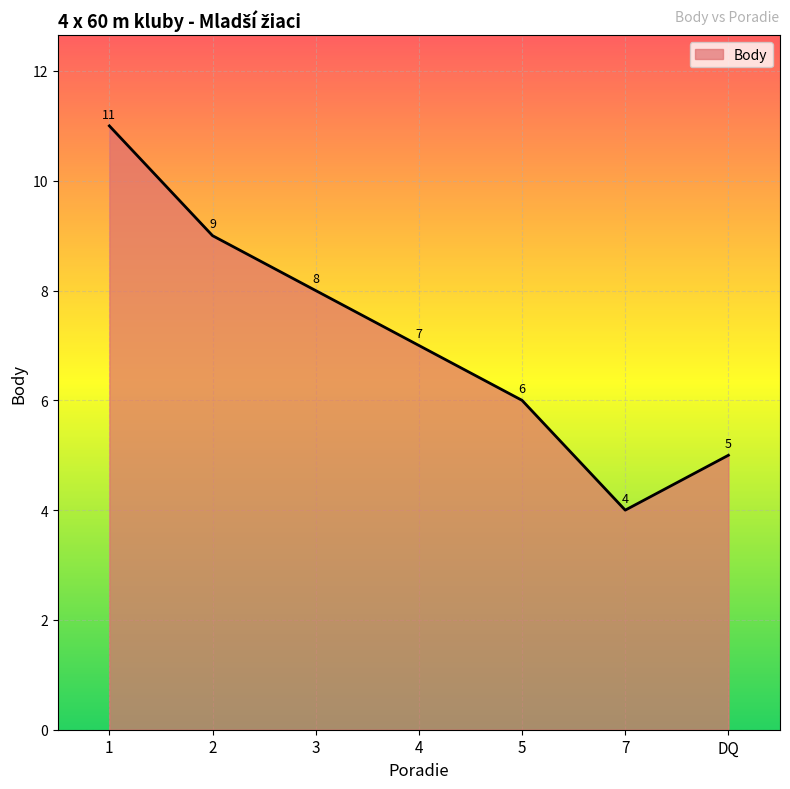

What position from the left is 3?

3